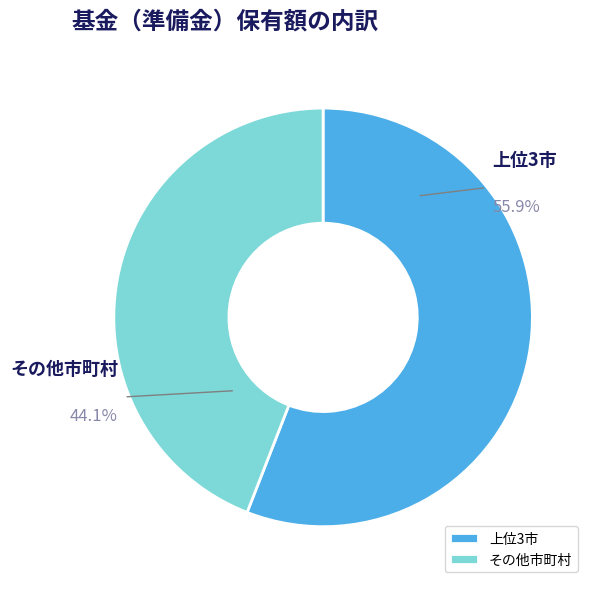

How many slices are in this pie chart?

2